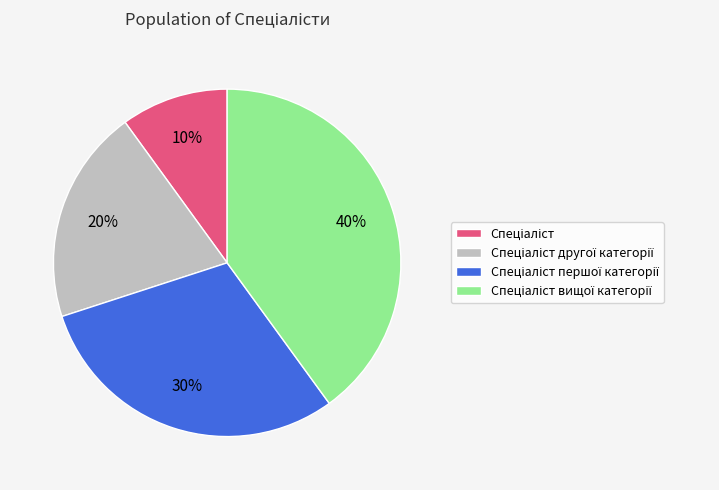

To the nearest percent, what is the average slice percentage?

25%